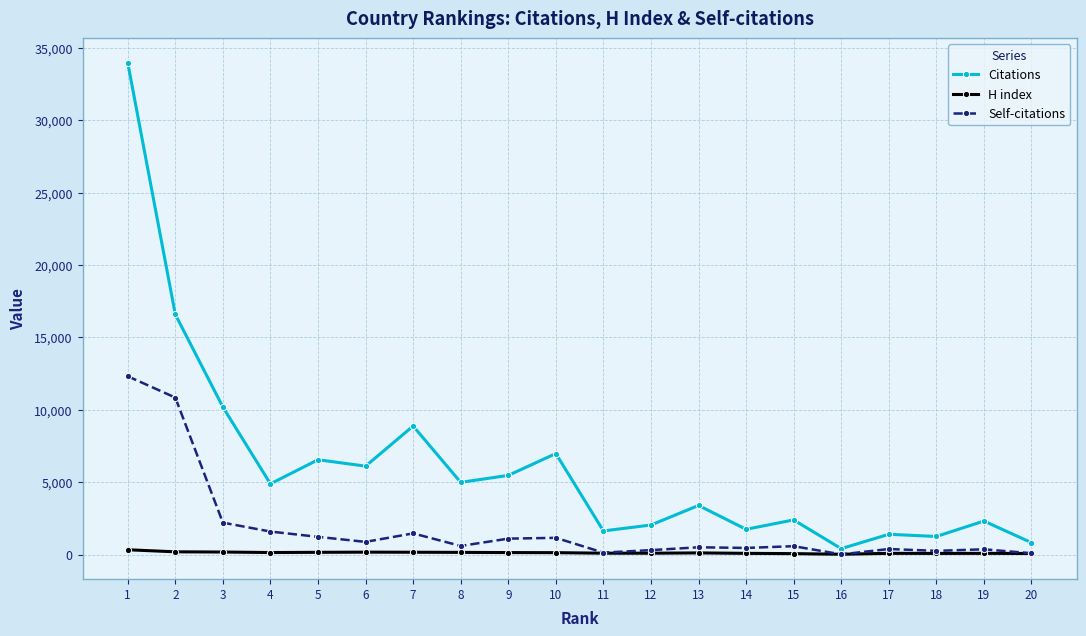

What is the greatest value displayed?

33966